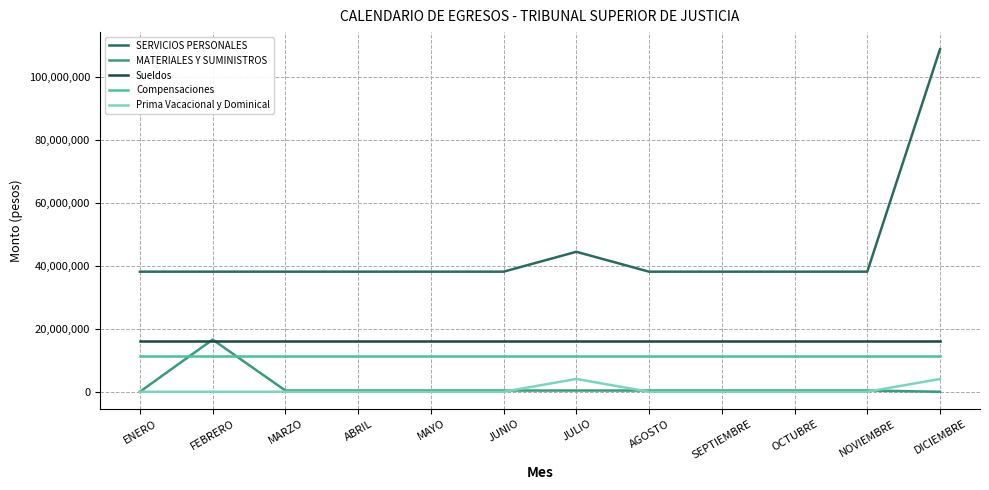

Is the value of Compensaciones at AGOSTO greater than the value of SERVICIOS PERSONALES at MARZO?

No